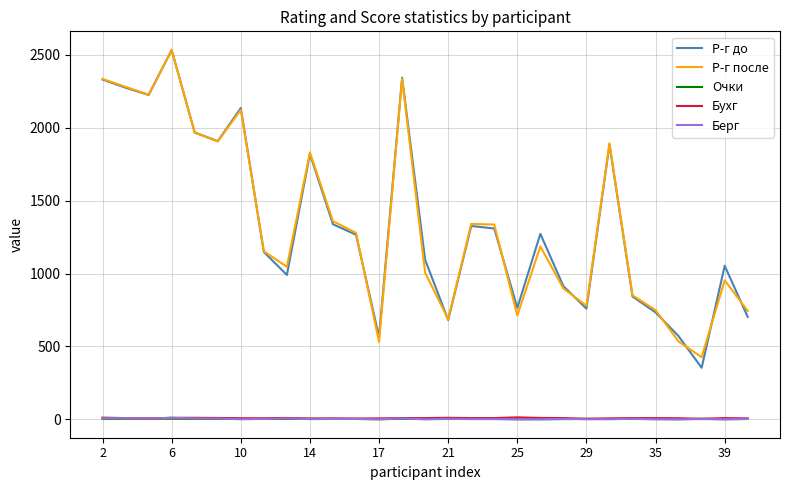

True or false: Очки and Р-г до cross at least once.

False